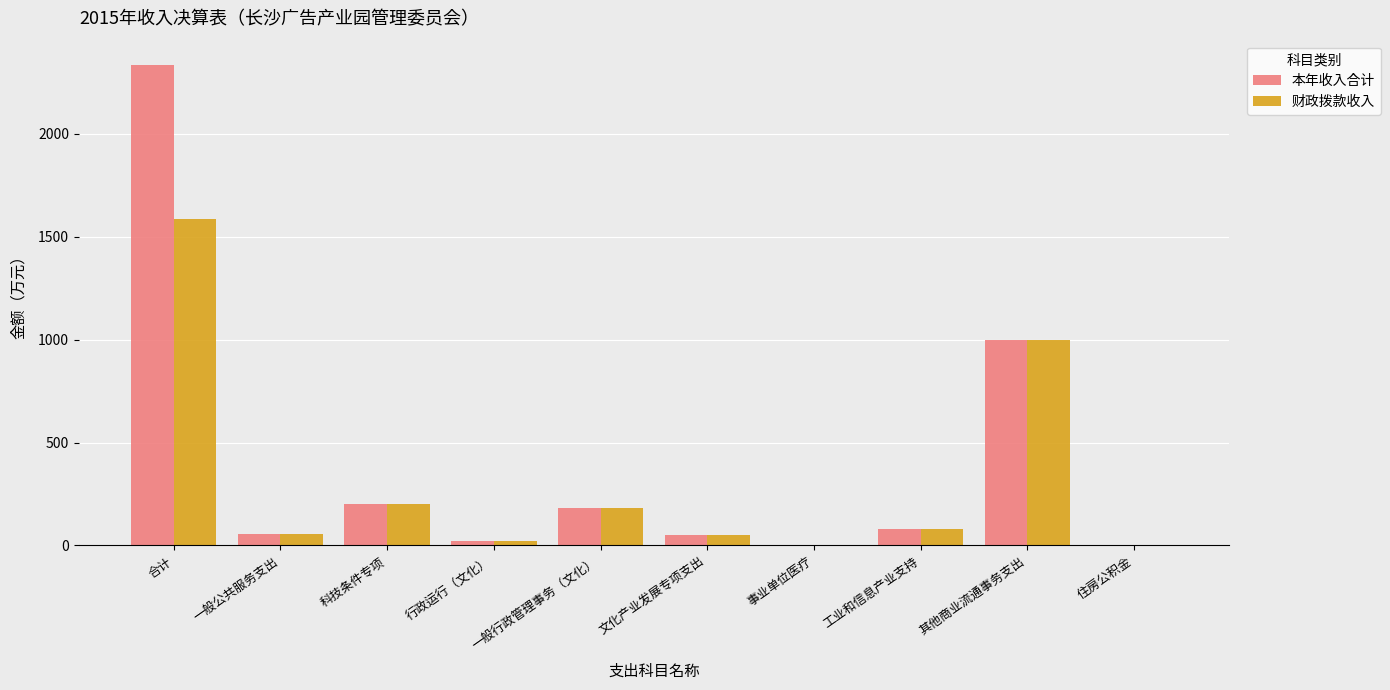

What is the total value across all series at 一般公共服务支出?

108.0